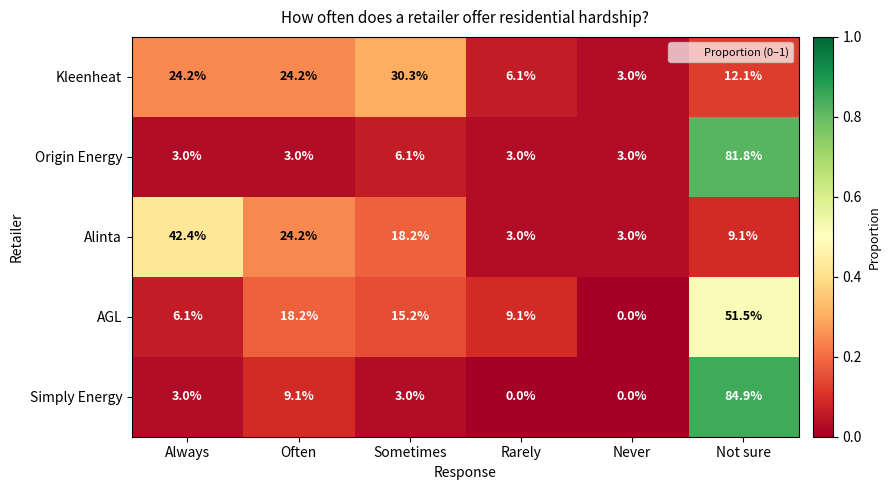

Which label corresponds to the largest value in the chart?

Not sure